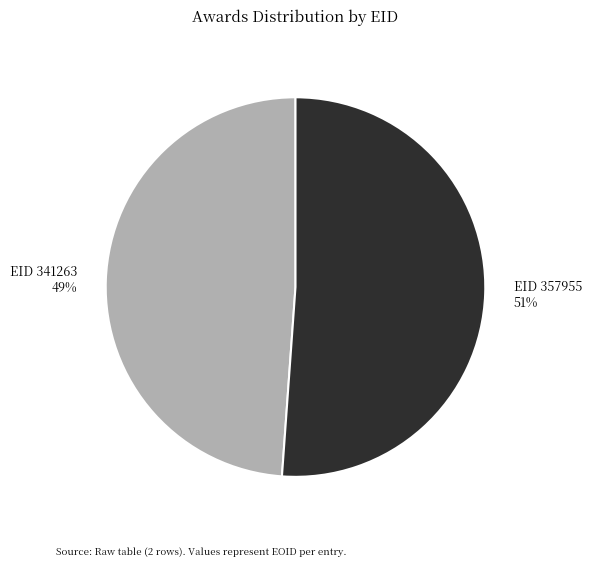

Is there a majority slice in this chart?

Yes